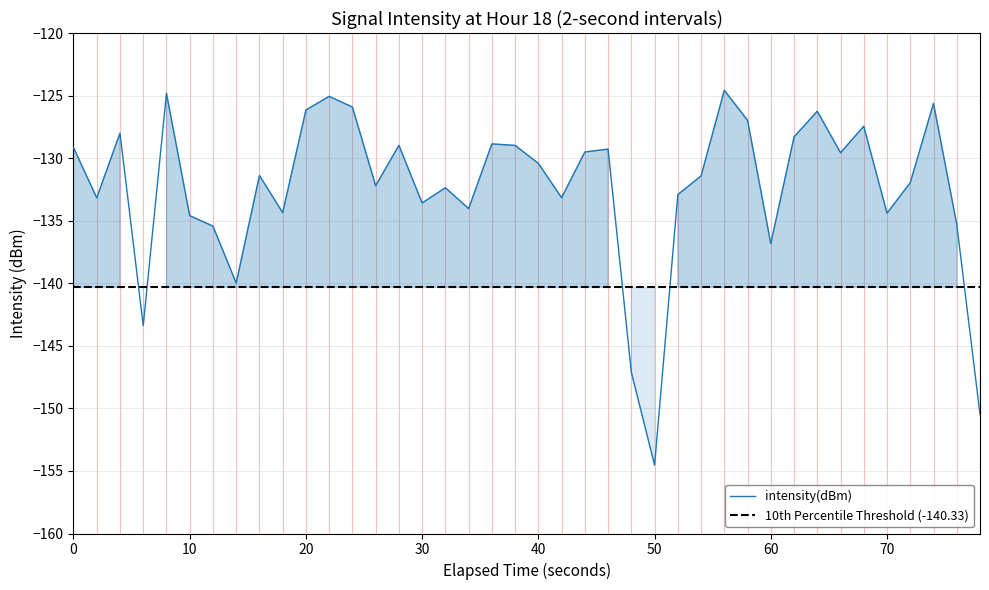

Does the chart have visible grid lines?

Yes